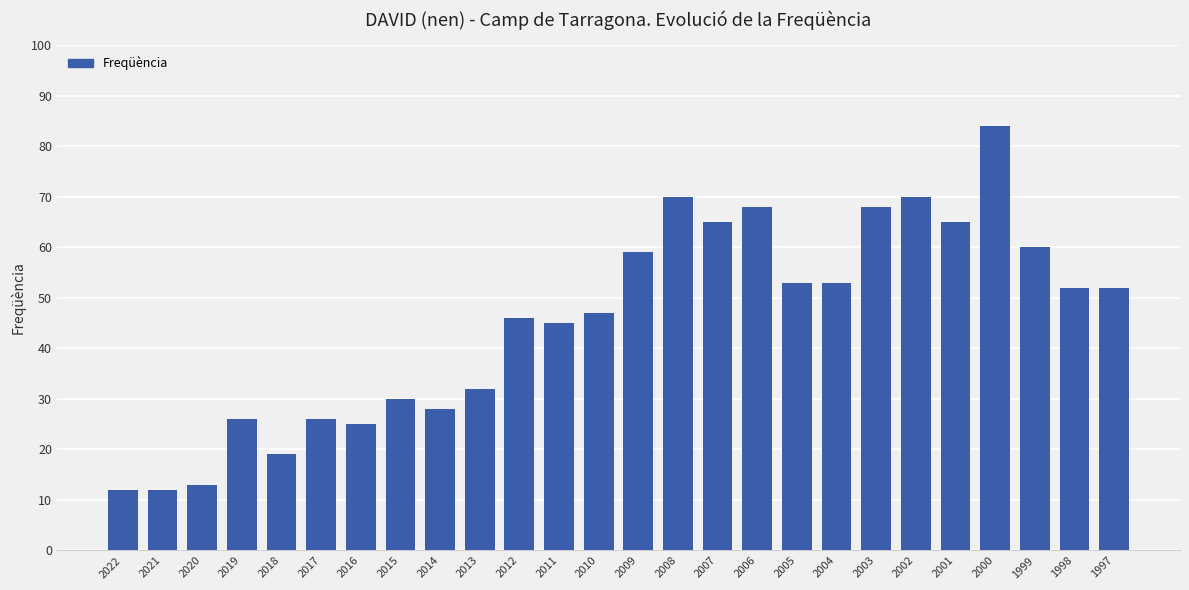

What is the difference between the second highest and second lowest values?

58